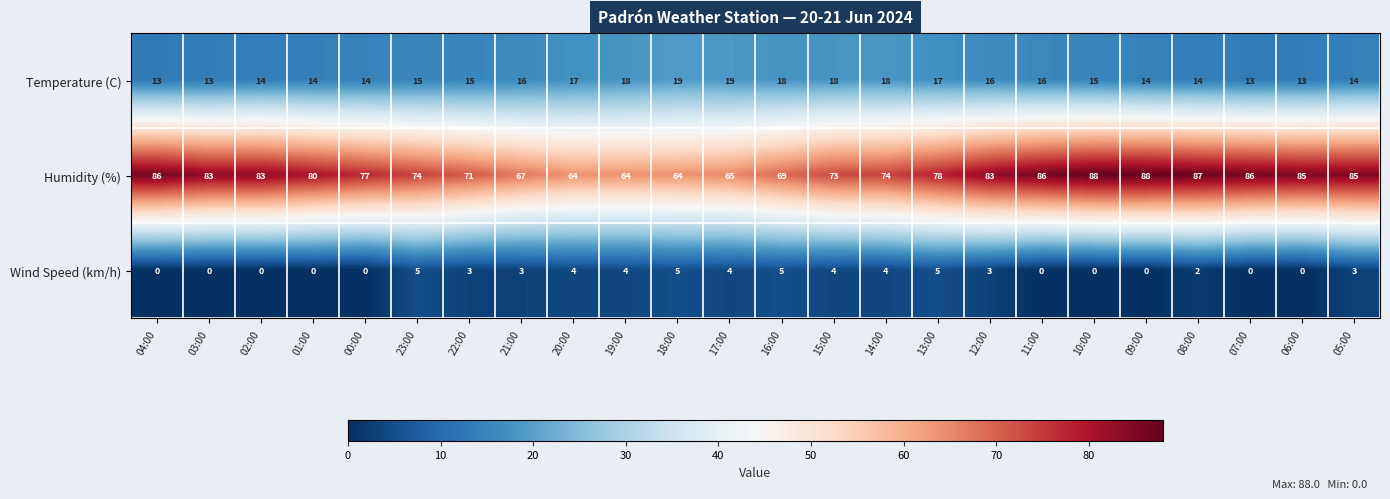

Between 19:00 and 15:00, which series saw the biggest shift?

Humidity (%)